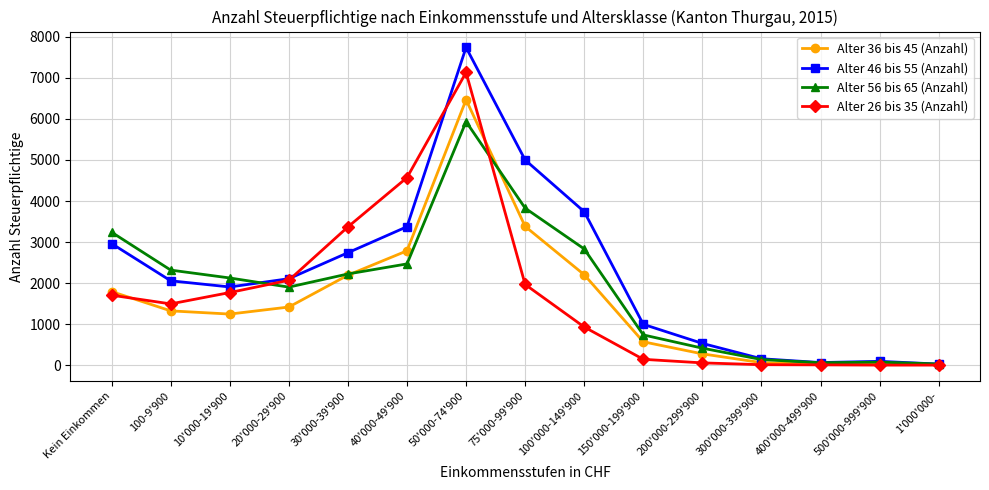

Rank the series by their maximum value, from lowest to highest.

Alter 56 bis 65 (Anzahl), Alter 36 bis 45 (Anzahl), Alter 26 bis 35 (Anzahl), Alter 46 bis 55 (Anzahl)